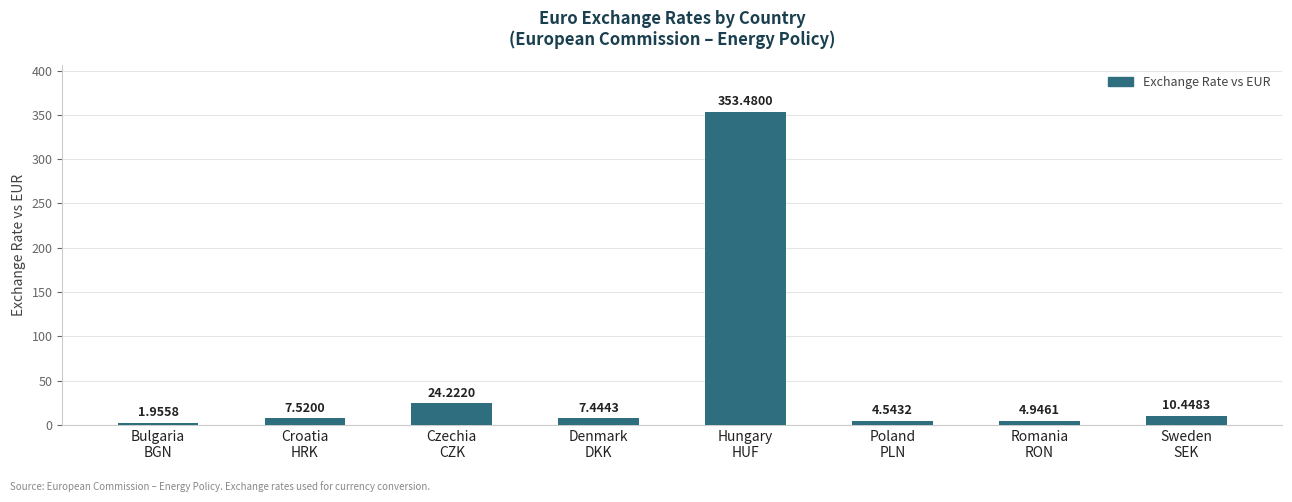

What is the label of the 7th bar from the left?

Romania
RON